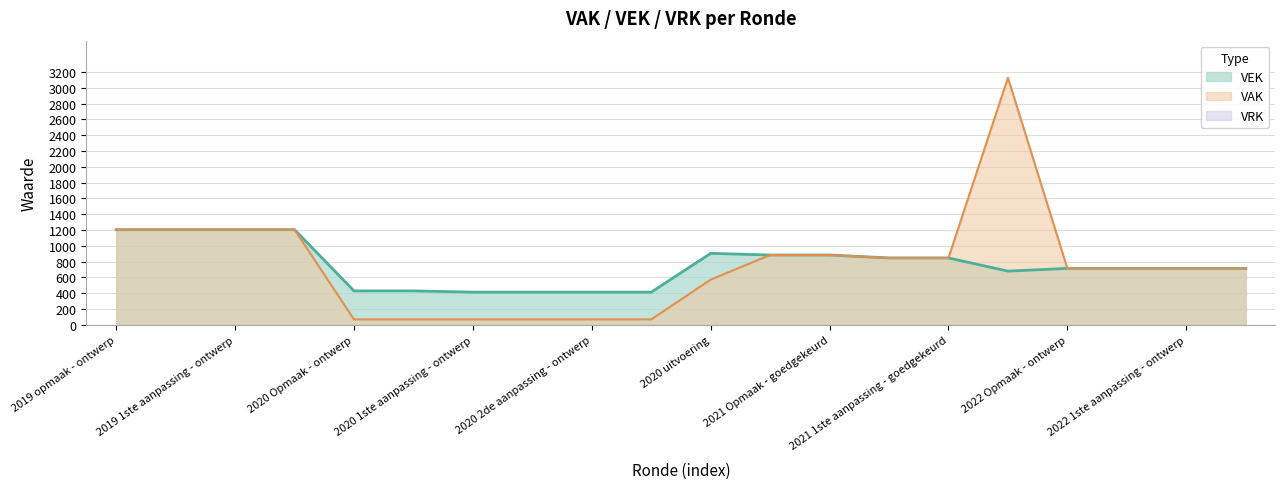

Reading right to left, extract all data points from this chart.

2022 1ste aanpassing - goedgekeurd=714	2022 1ste aanpassing - ontwerp=714	2022 Opmaak - goedgekeurd=714	2022 Opmaak - ontwerp=714	2021 uitvoering=679	2021 1ste aanpassing - goedgekeurd=846	2021 1ste aanpassing - ontwerp=846	2021 Opmaak - goedgekeurd=883	2021 Opmaak - ontwerp=883	2020 uitvoering=904	2020 2de aanpassing - goedgekeurd=413	2020 2de aanpassing - ontwerp=413	2020 1ste aanpassing - goedgekeurd=413	2020 1ste aanpassing - ontwerp=413	2020 Opmaak - goedgekeurd=429	2020 Opmaak - ontwerp=429	2019 1ste aanpassing - goedgekeurd=1204	2019 1ste aanpassing - ontwerp=1204	2019 opmaak - goedgekeurd=1204	2019 opmaak - ontwerp=1204